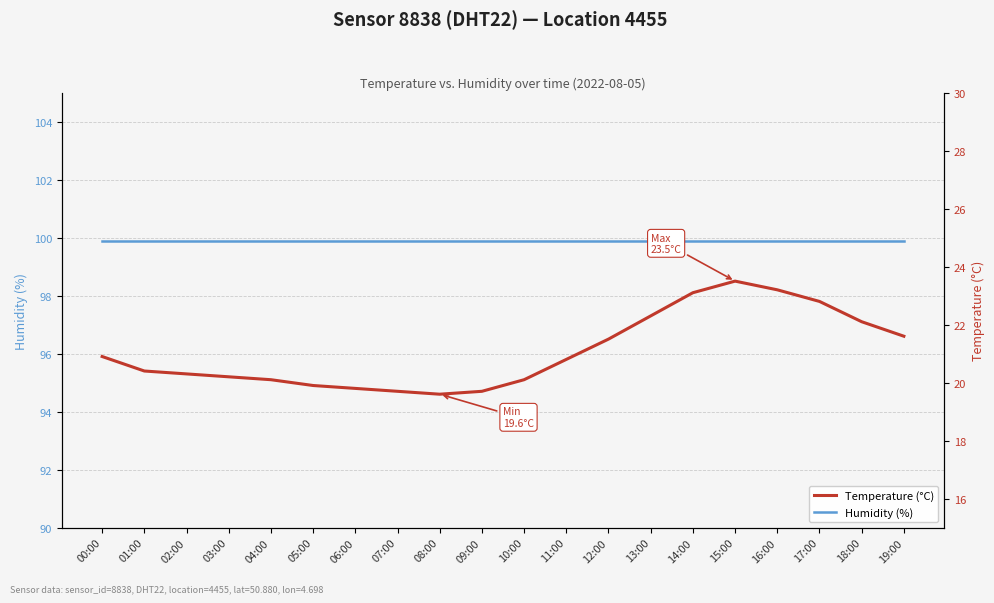

Rank the series by their maximum value, from lowest to highest.

Temperature (°C), Humidity (%)